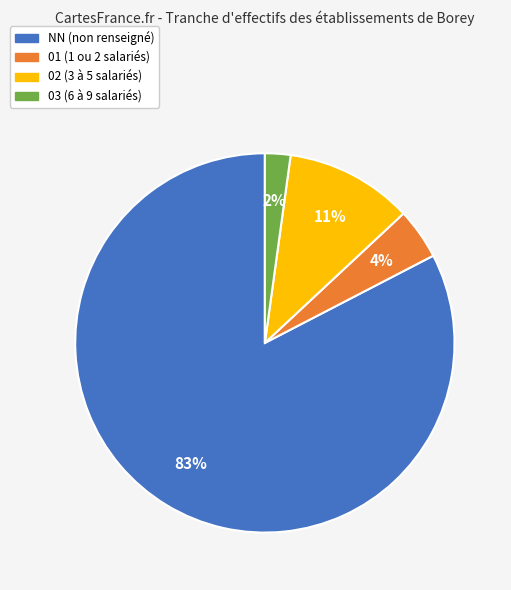

Between 03 and NN, which is larger?

NN